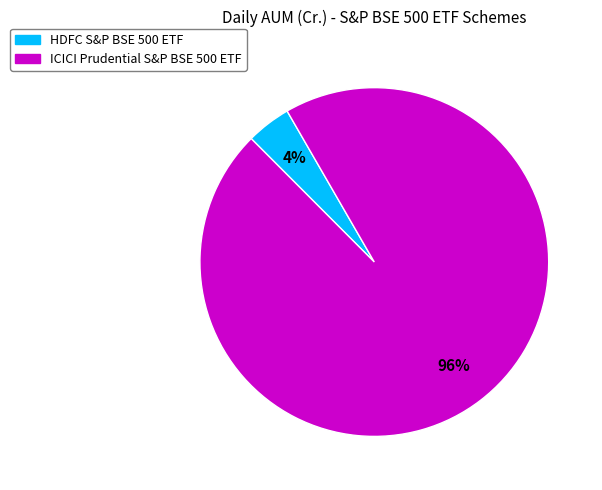

True or false: HDFC S&P BSE 500 ETF accounts for 11% of the total.

False